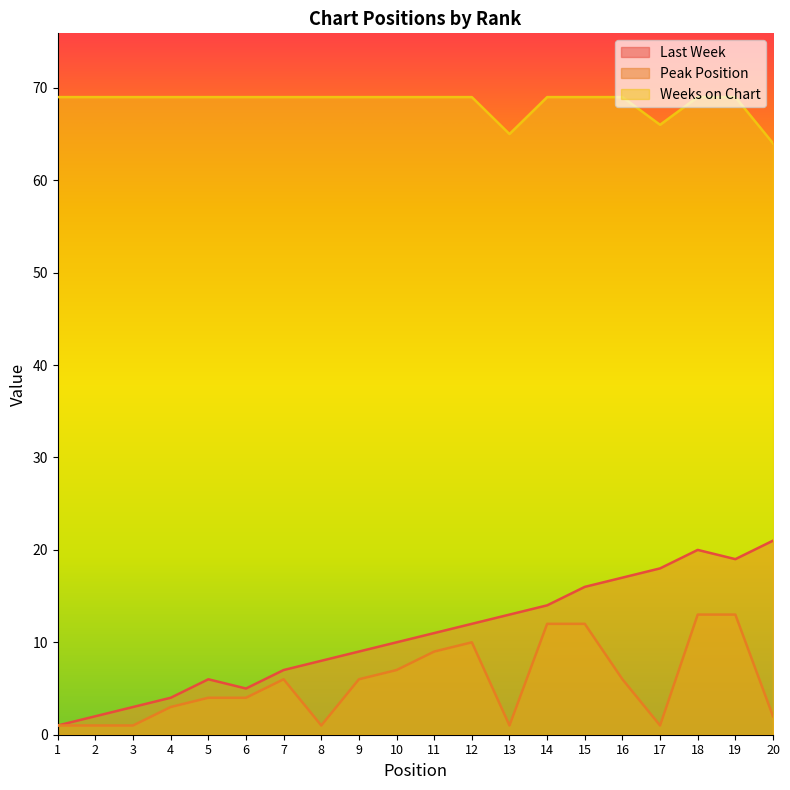

Reading right to left, list all the values displayed in this chart.

Last Week: 21	19	20	18	17	16	14	13	12	11	10	9	8	7	5	6	4	3	2	1
Peak Position: 2	13	13	1	6	12	12	1	10	9	7	6	1	6	4	4	3	1	1	1
Weeks on Chart: 64	69	69	66	69	69	69	65	69	69	69	69	69	69	69	69	69	69	69	69